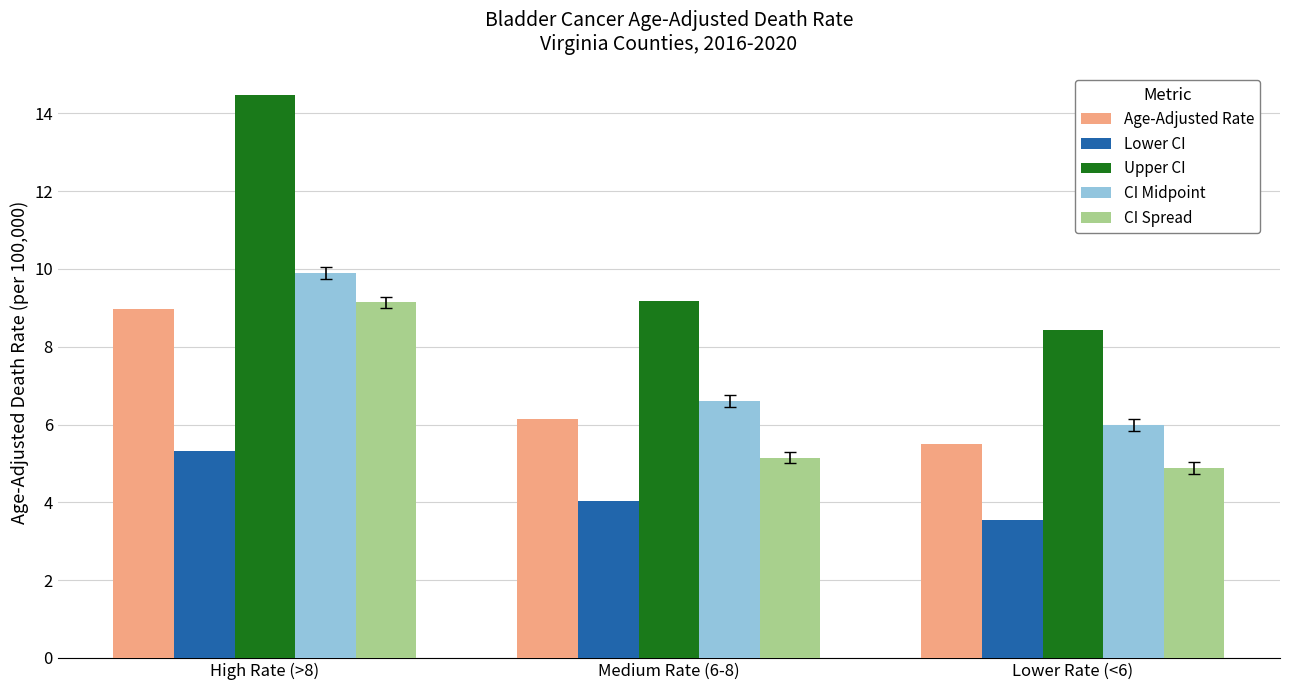

What is the average value of the CI Spread series?

6.4